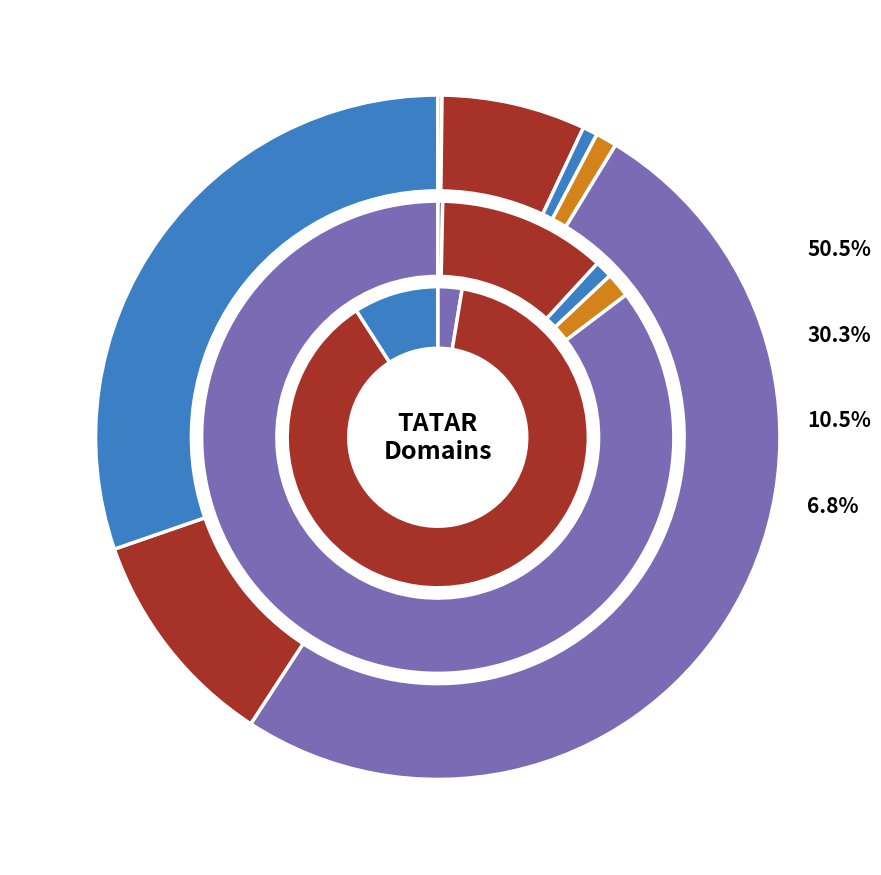

Which category has the biggest portion of the pie?

REGRU-TATAR